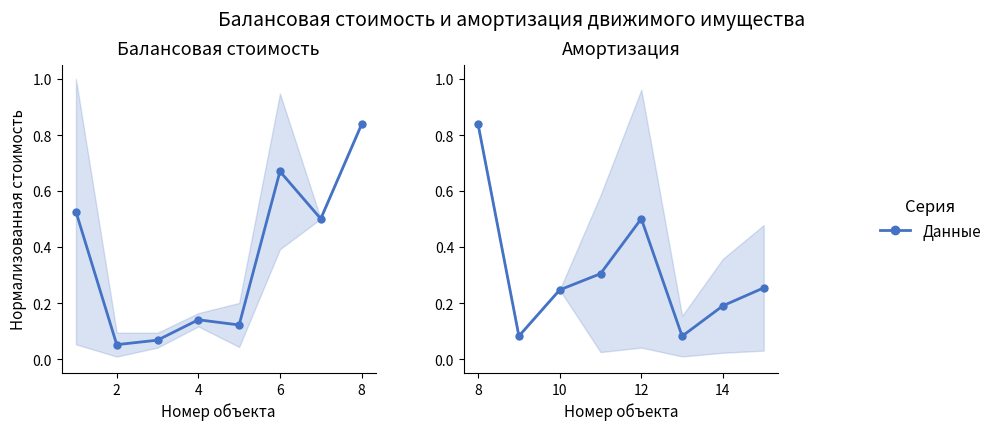

Which series has the largest range (max minus min)?

Балансовая стоимость